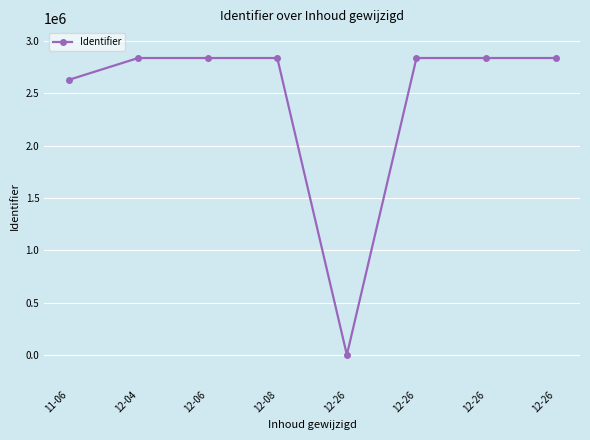

Where does the data first go above 2838905?

12-06